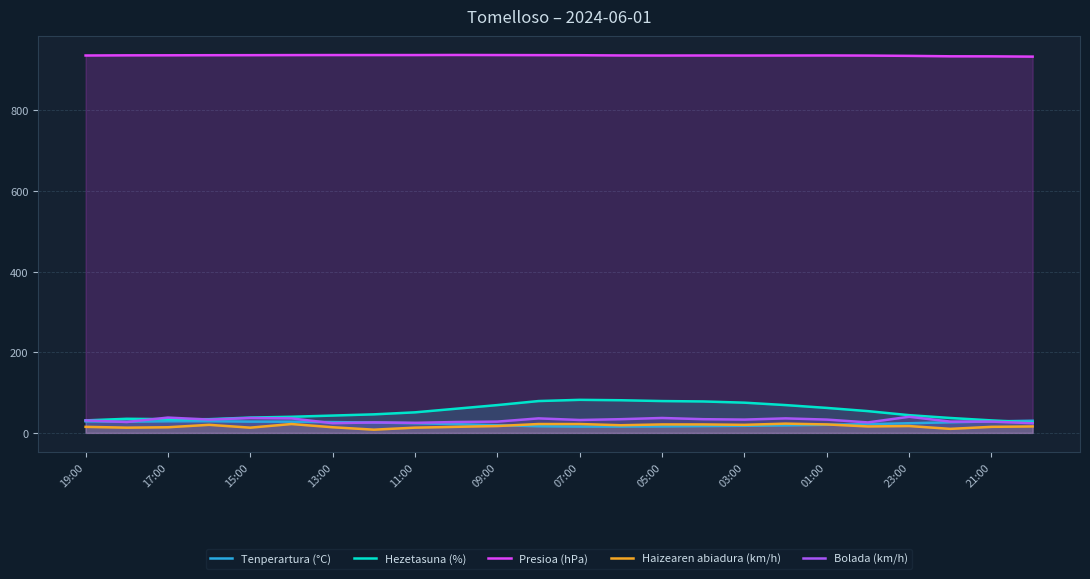

What is the maximum value shown in the chart?

937.8